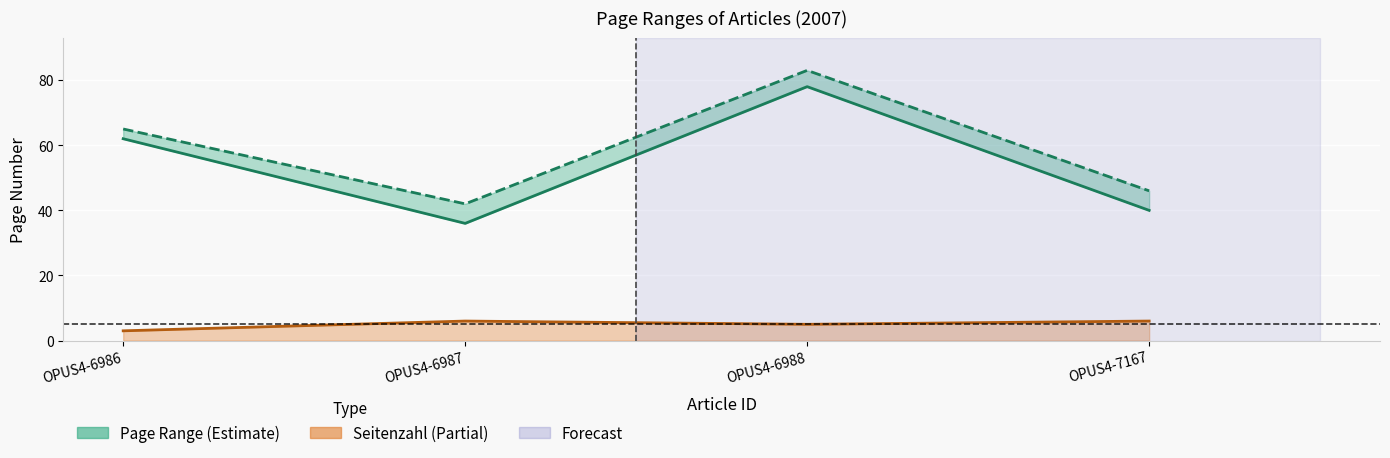

List the labels in order of Letzte Seite value, largest first.

OPUS4-6988, OPUS4-6986, OPUS4-7167, OPUS4-6987